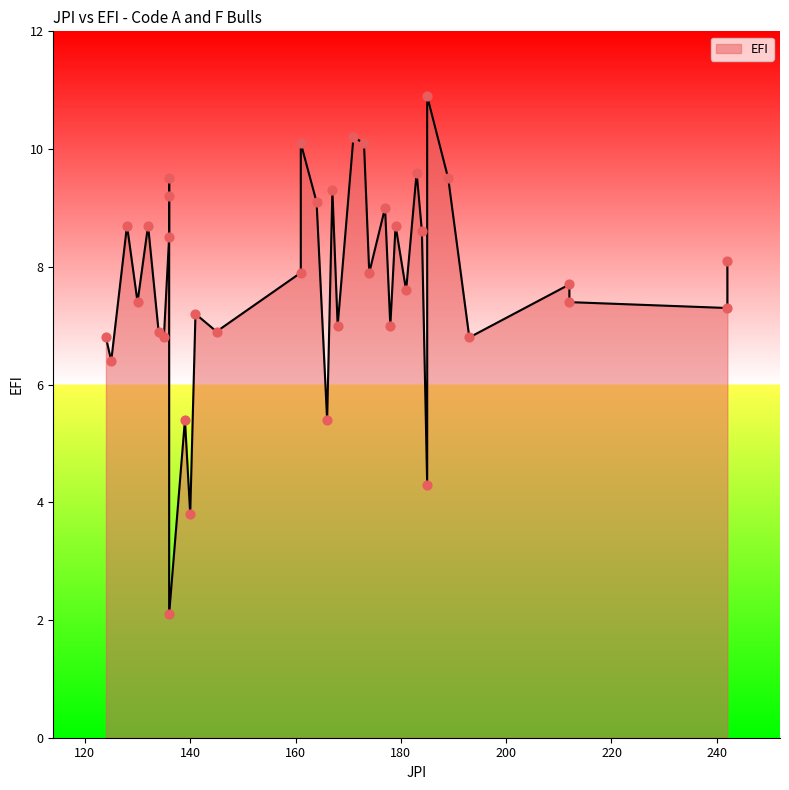

Which has a higher value, 136 or 166?

136